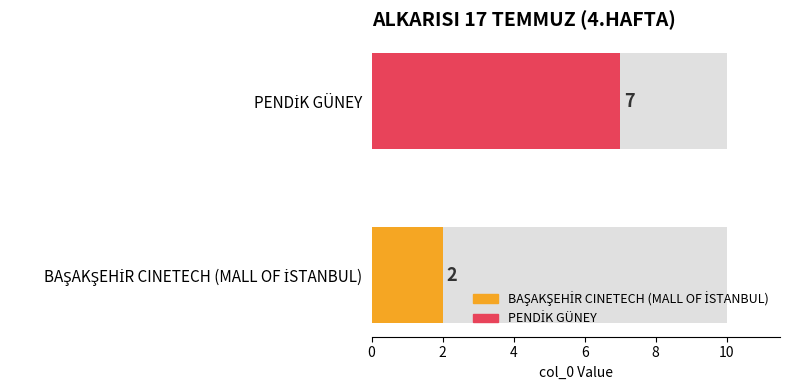

What is the sum of the values at PENDİK GÜNEY and BAŞAKŞEHİR CINETECH (MALL OF İSTANBUL)?

9